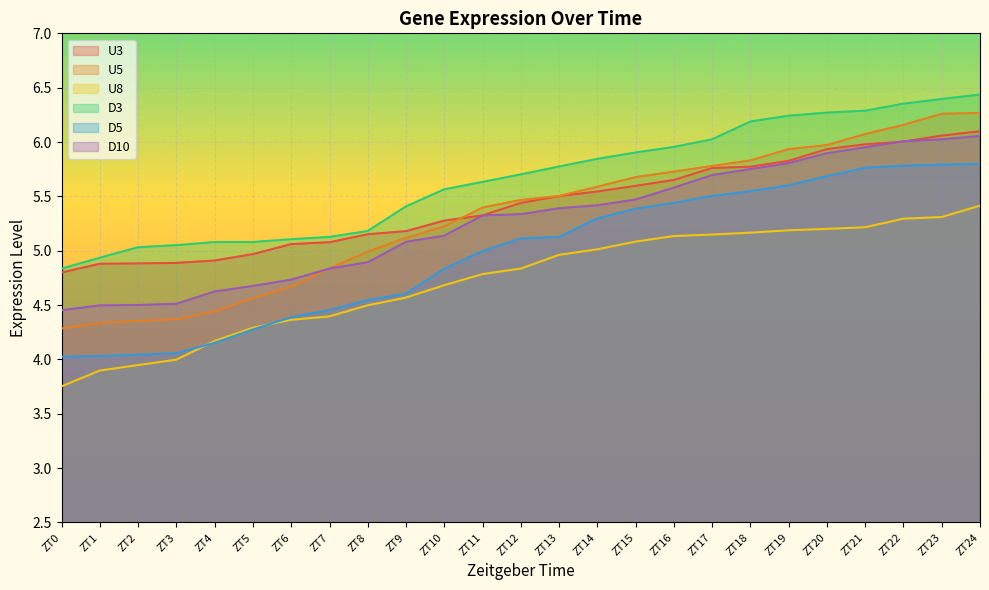

Which series has the largest range (max minus min)?

U5